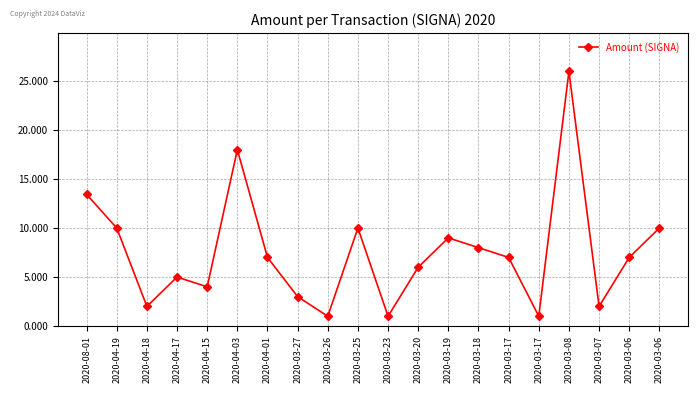

Does the chart display data point markers on the line(s)?

Yes